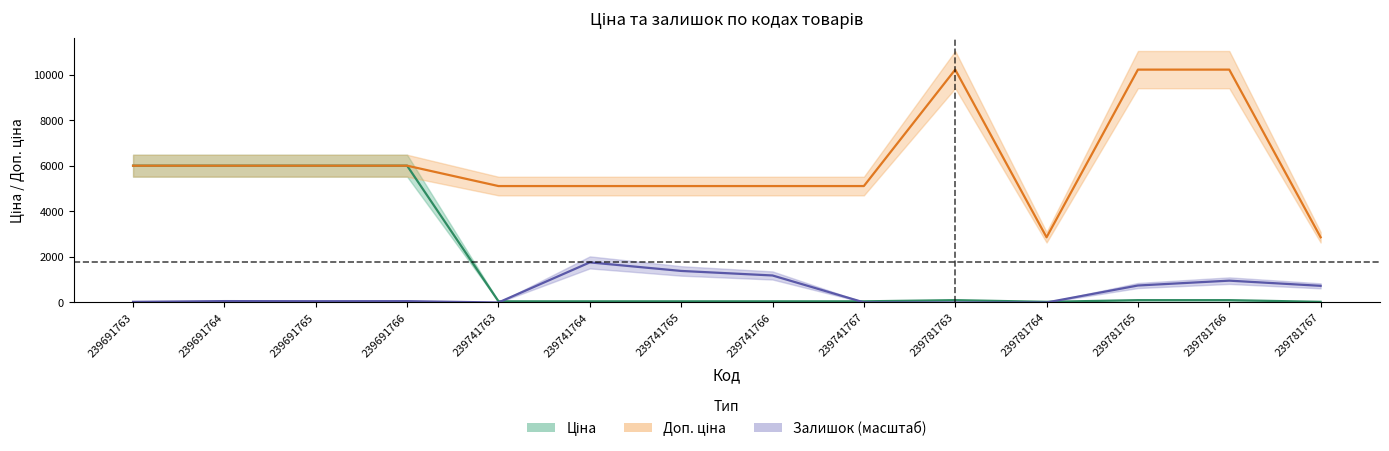

Which series changed the most between 239741763 and 239741764?

Залишок